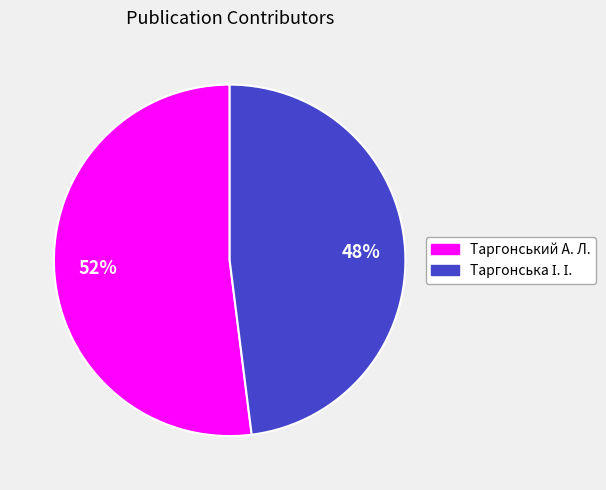

To the nearest percent, what percentage of the pie is Таргонський А. Л.?

52%